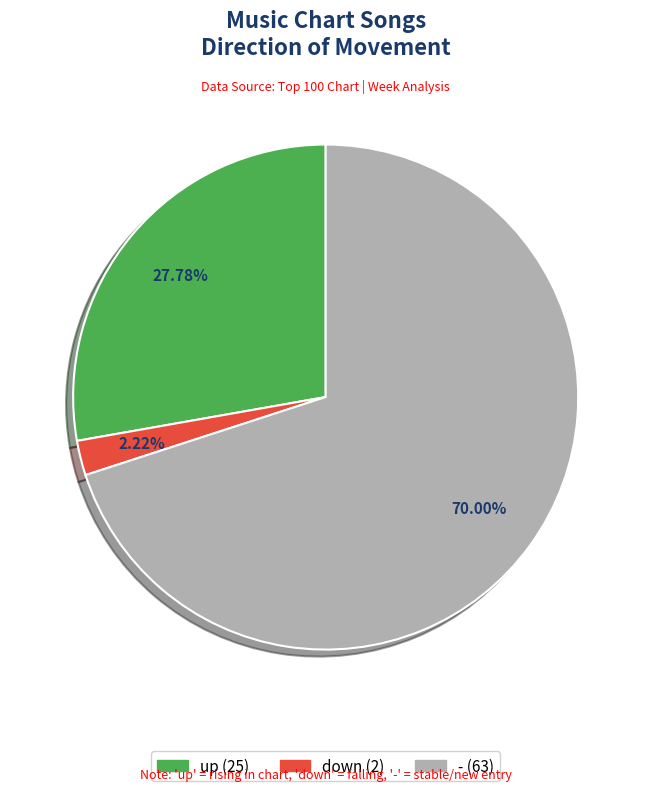

Is the sum of down and - greater than half?

Yes